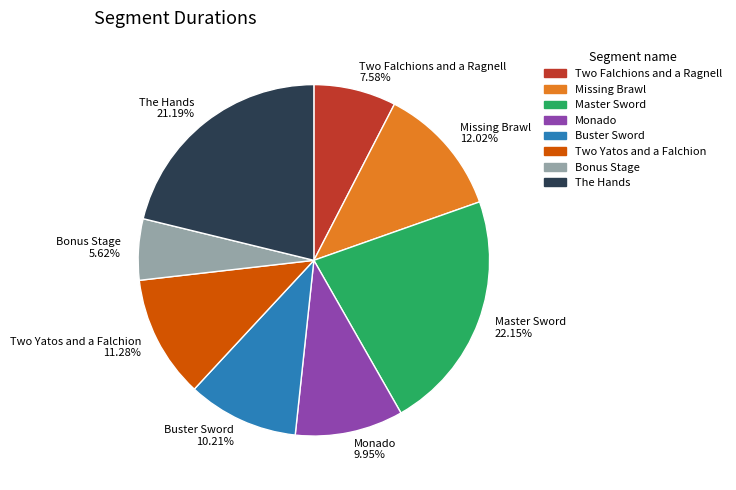

Which category has the smallest portion of the pie?

Bonus Stage